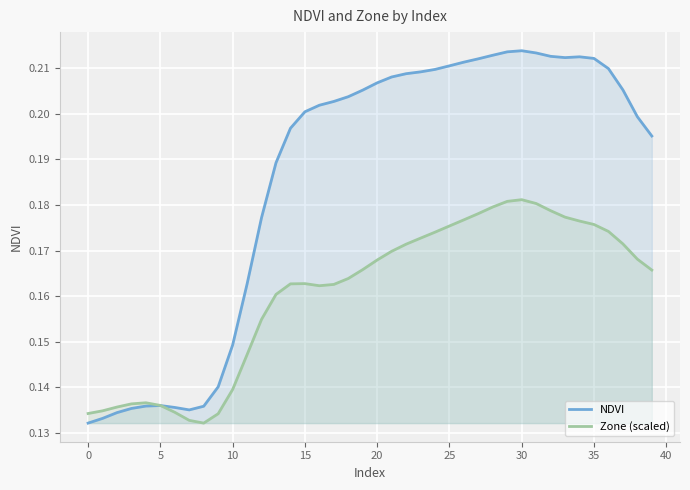

Which series has the widest spread of values?

NDVI